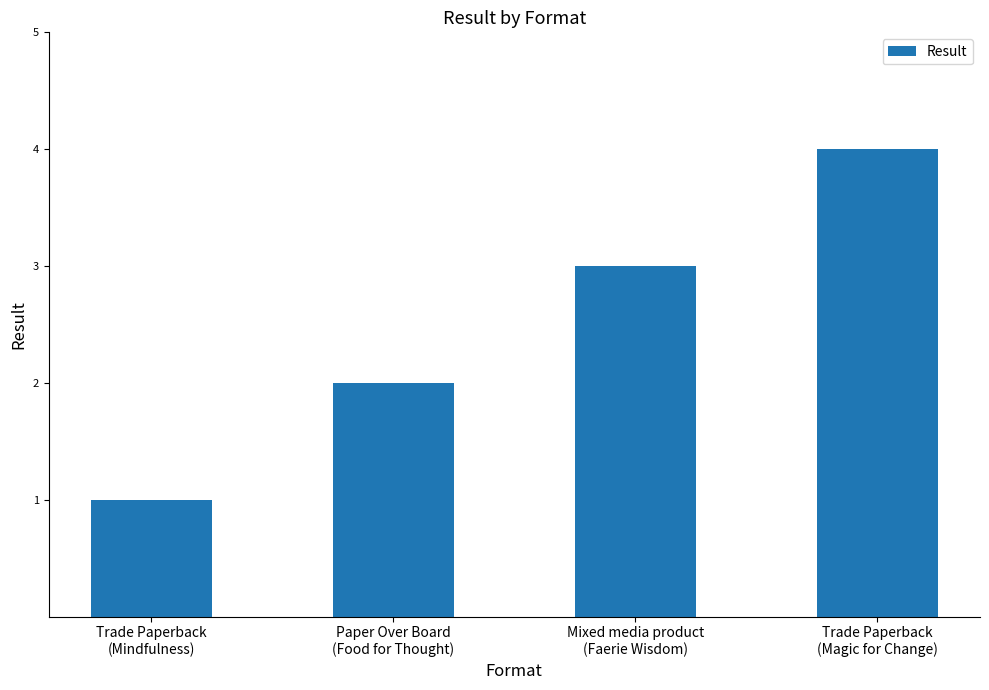

Rank the categories by value from lowest to highest.

Trade Paperback
(Mindfulness), Paper Over Board
(Food for Thought), Mixed media product
(Faerie Wisdom), Trade Paperback
(Magic for Change)